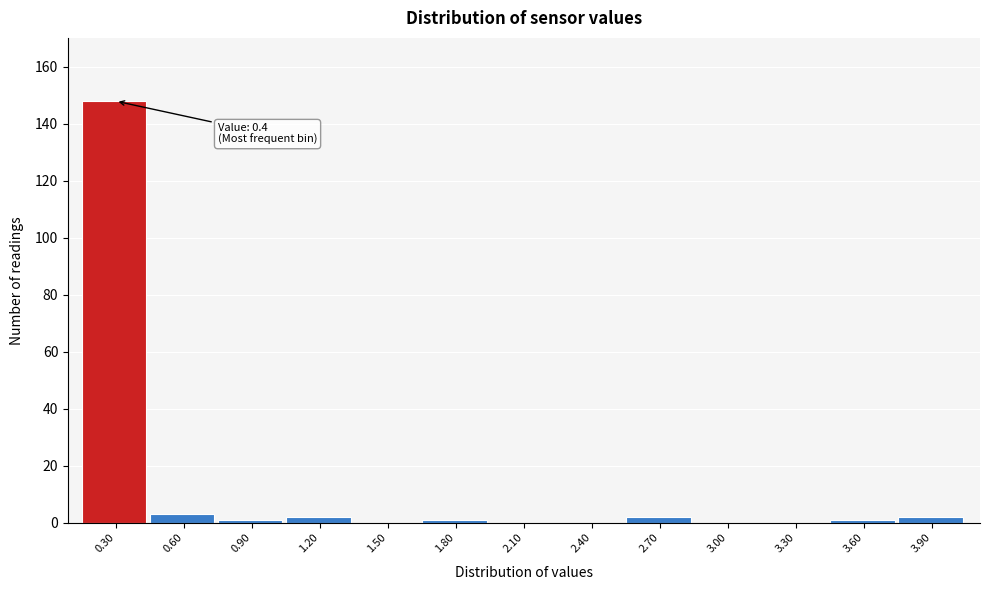

Reading left to right, extract all data points from this chart.

0.30=148	0.60=3	0.90=1	1.20=2	1.50=0	1.80=1	2.10=0	2.40=0	2.70=2	3.00=0	3.30=0	3.60=1	3.90=2